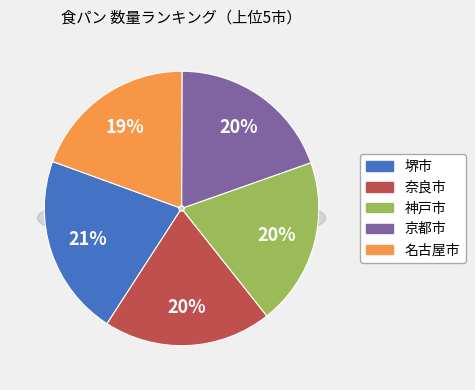

Which slice is the smallest?

名古屋市